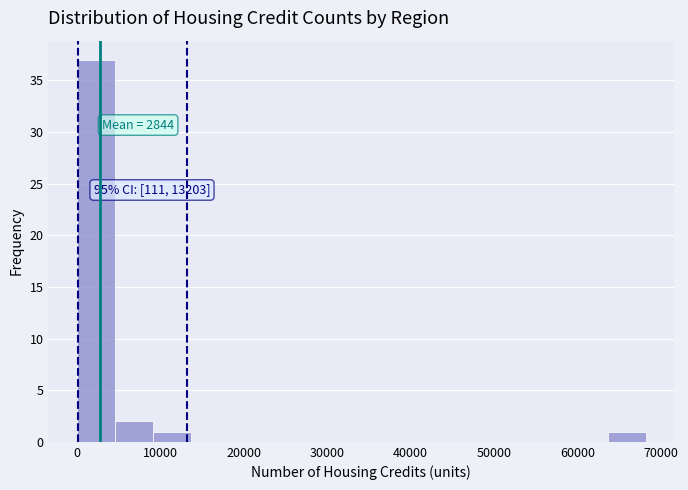

Over which range of the x-axis is the bar tallest?

0 to 5000